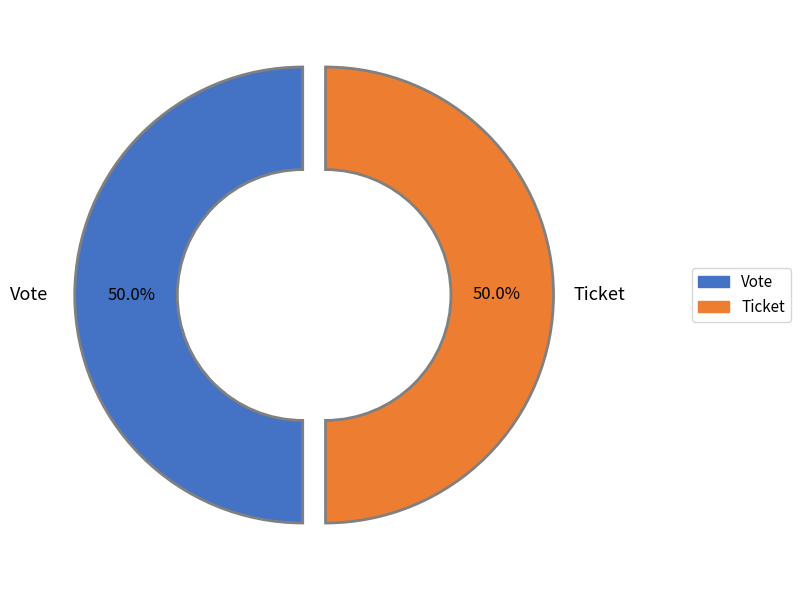

To the nearest percent, what is the average slice percentage?

50%